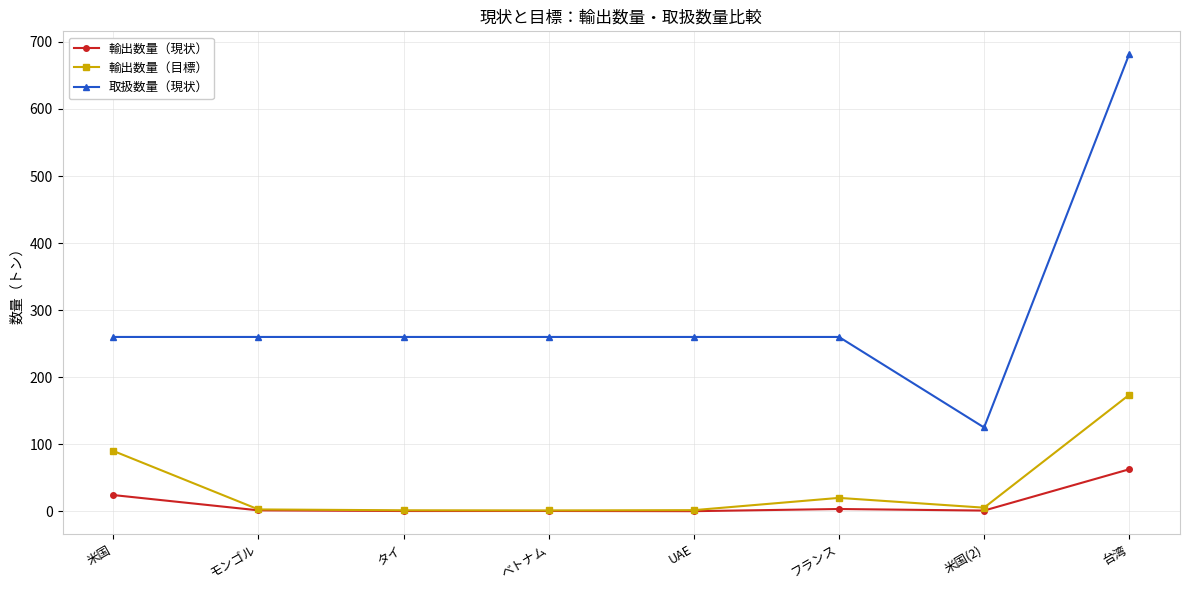

In 輸出数量（目標）, how many points are lower than both neighbors (excluding endpoints)?

2